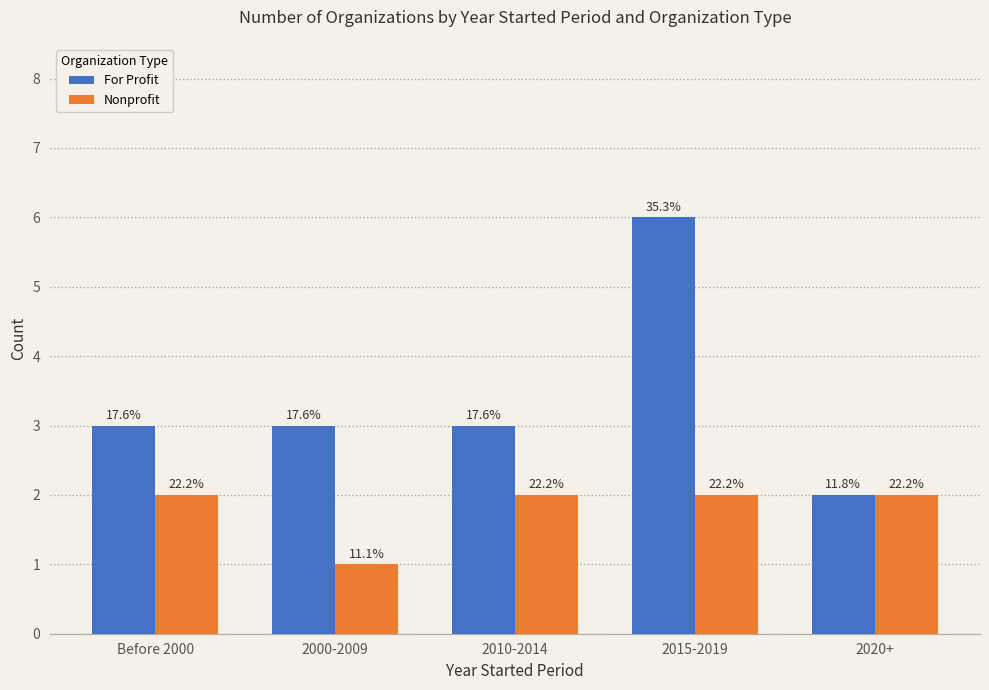

What are all the series names shown in the legend?

For Profit, Nonprofit